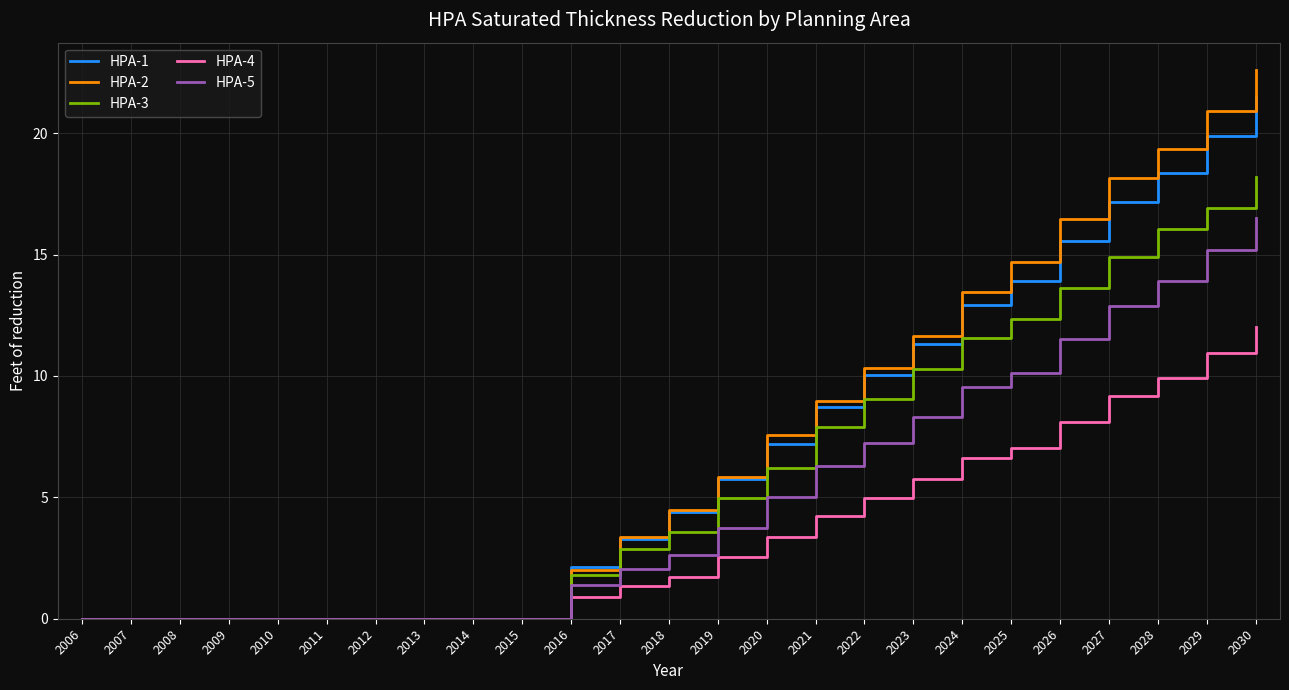

What is the maximum value for HPA-2?

22.6